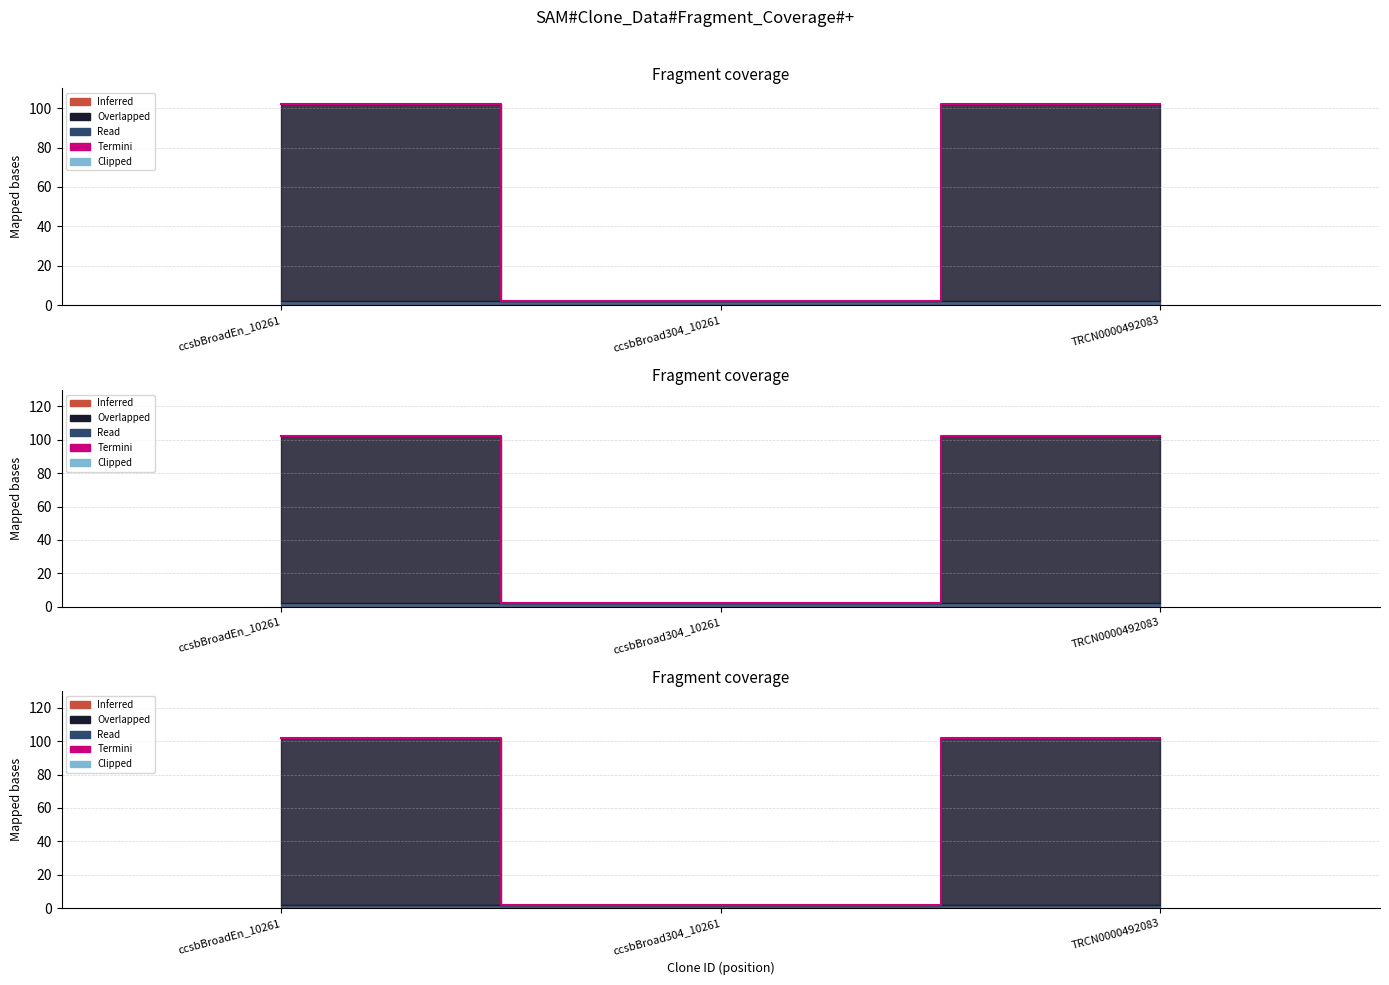

Reading right to left, extract all data points from this chart.

TRCN0000492083=102.1	ccsbBroad304_10261=2.1	ccsbBroadEn_10261=102.1